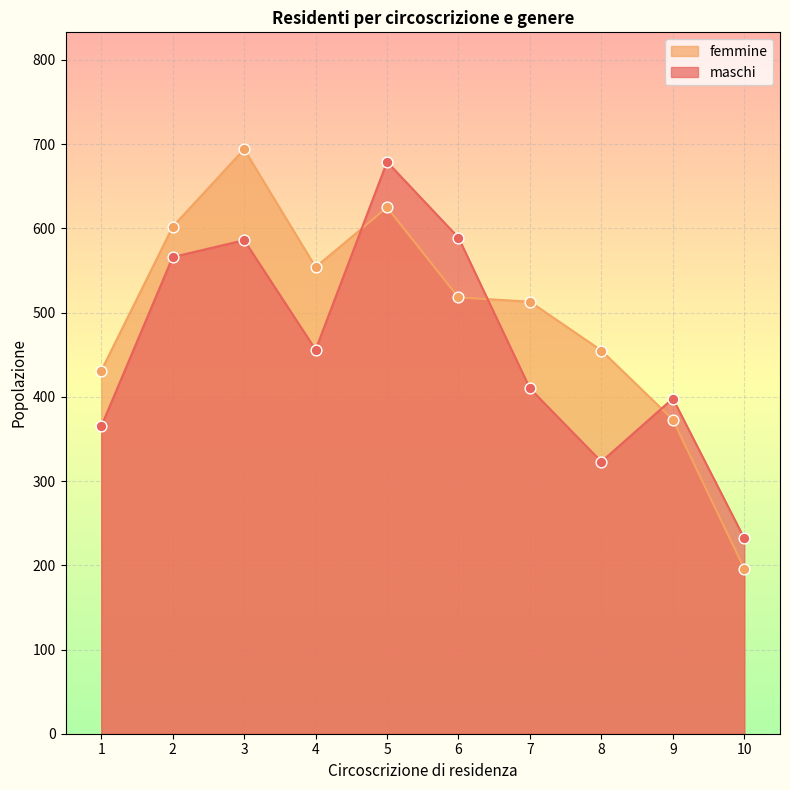

At which category is the sum across all series the highest?

5